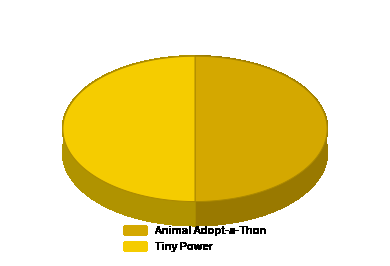

Does Animal Adopt-a-Thon represent more than half of the total?

No